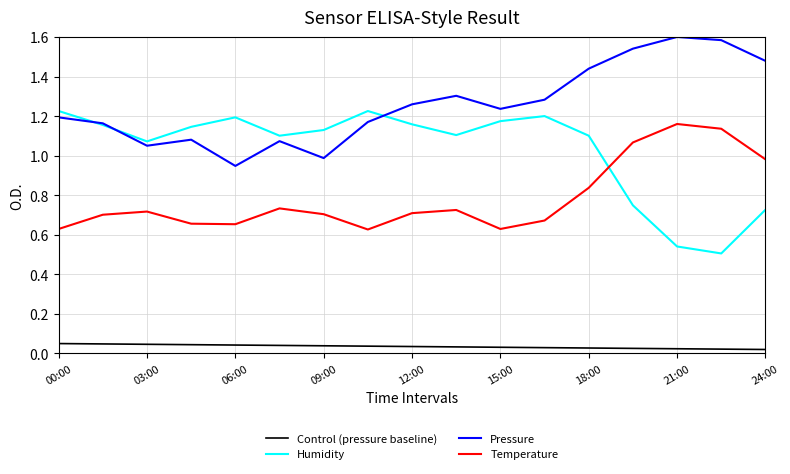

True or false: Pressure and Temperature cross at least once.

False